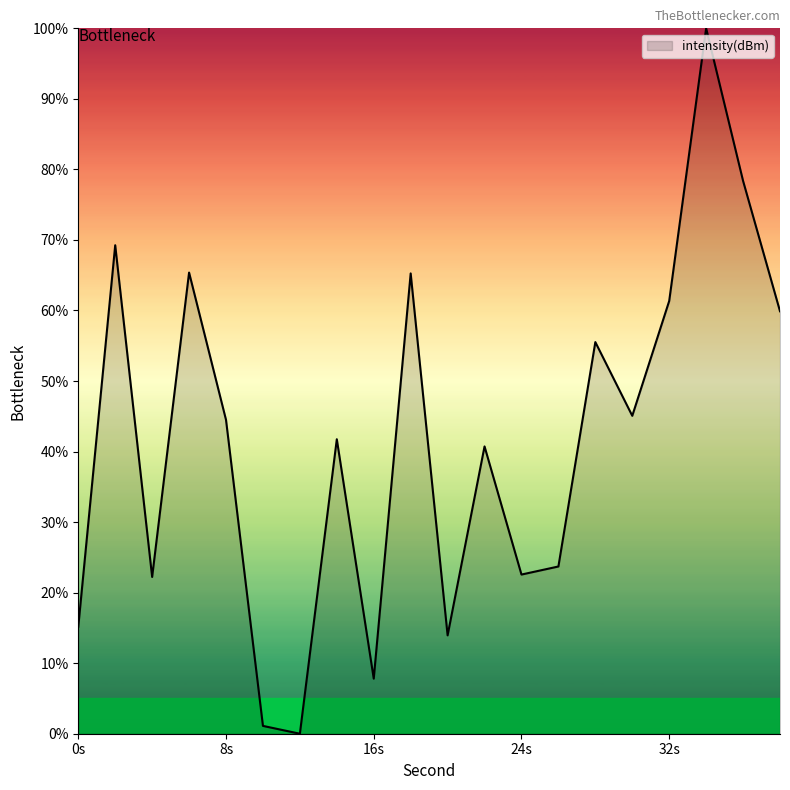

What is the greatest value displayed?

100.0